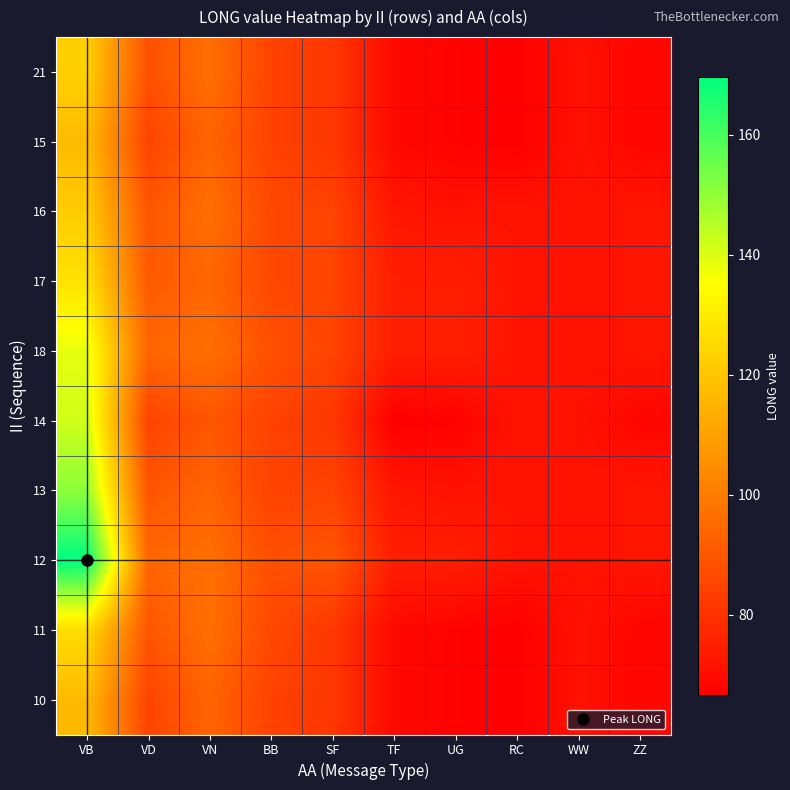

At how many categories does at least one series exceed 82?

5